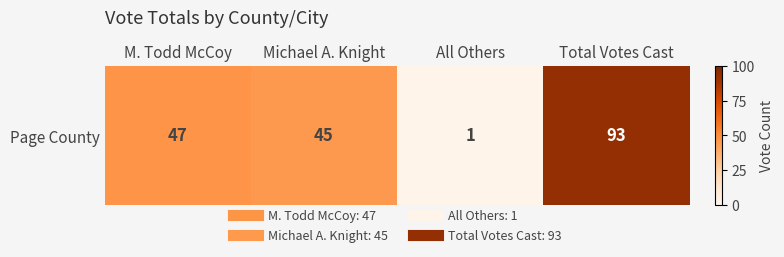

Rank the categories by value from lowest to highest.

All Others, Michael A. Knight, M. Todd McCoy, Total Votes Cast